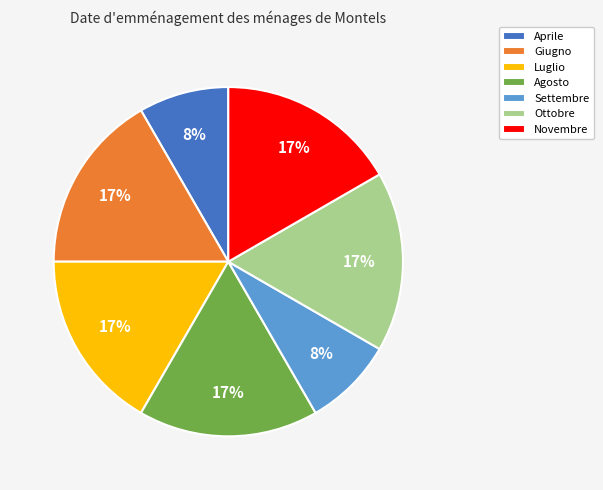

True or false: Aprile accounts for 1% of the total.

False